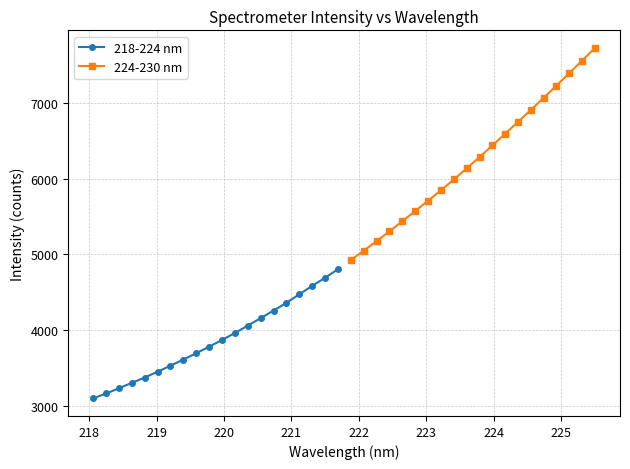

What is the value of the 218-224 nm point at the 19th from the left?

4689.7